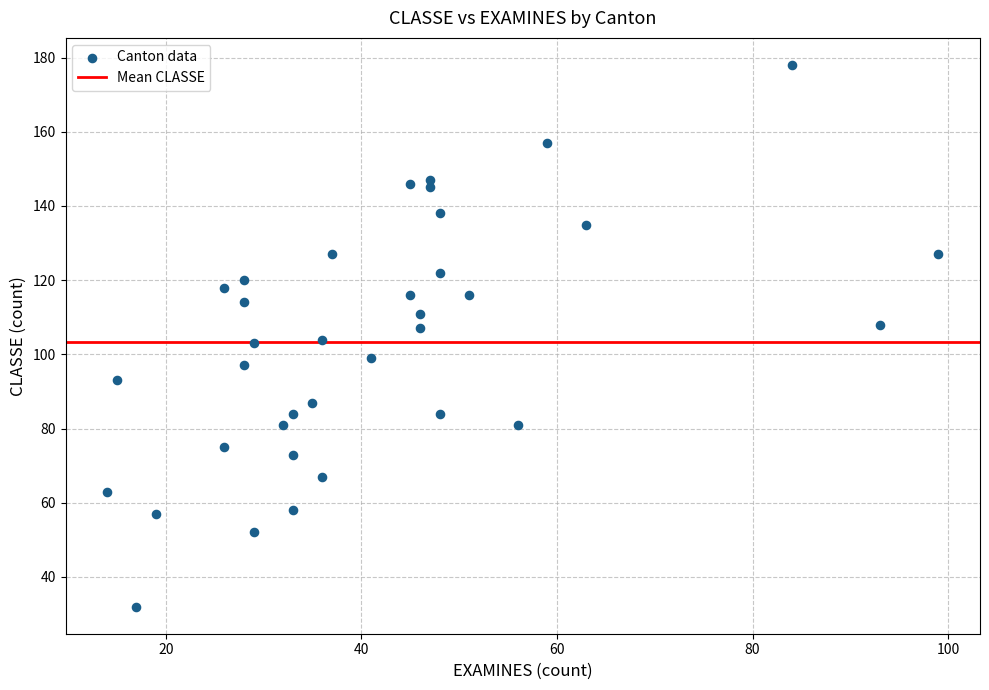

What is the range of X values (max minus min)?

85